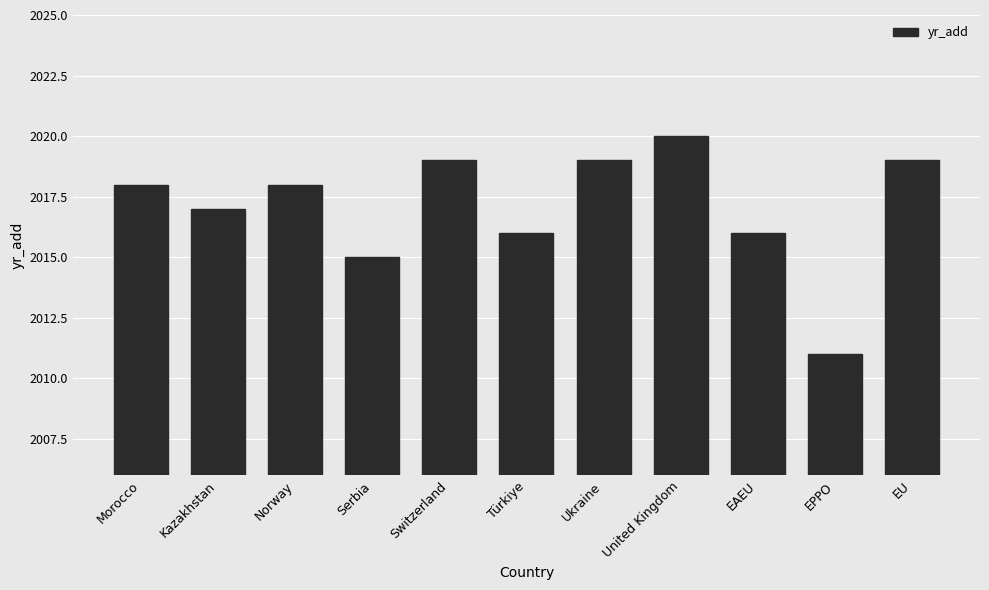

How many values are between 2016 and 2019?

8